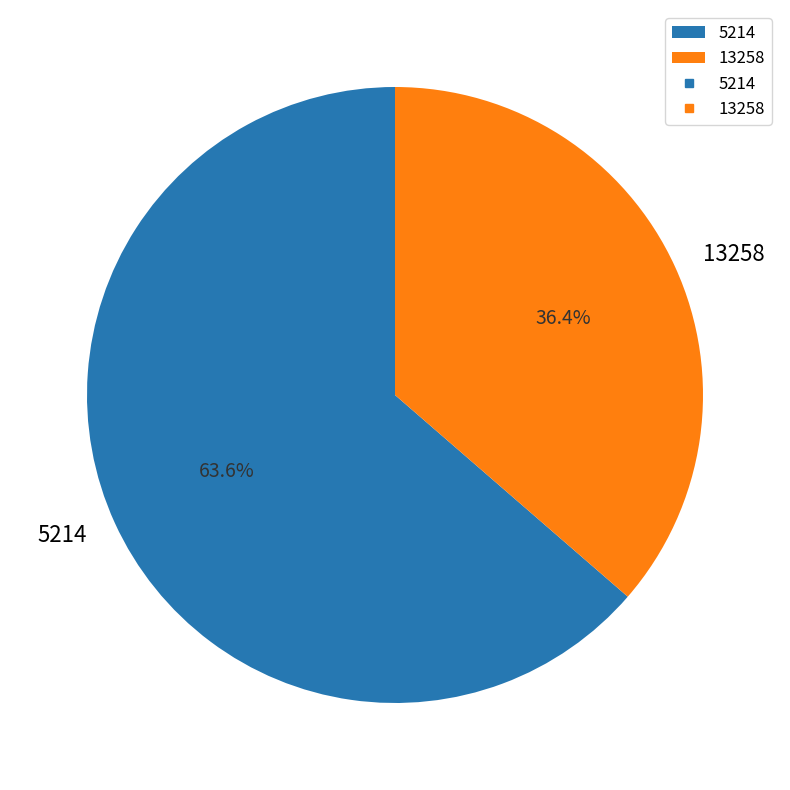

The 13258 slice represents 42% of the pie. True or false?

False